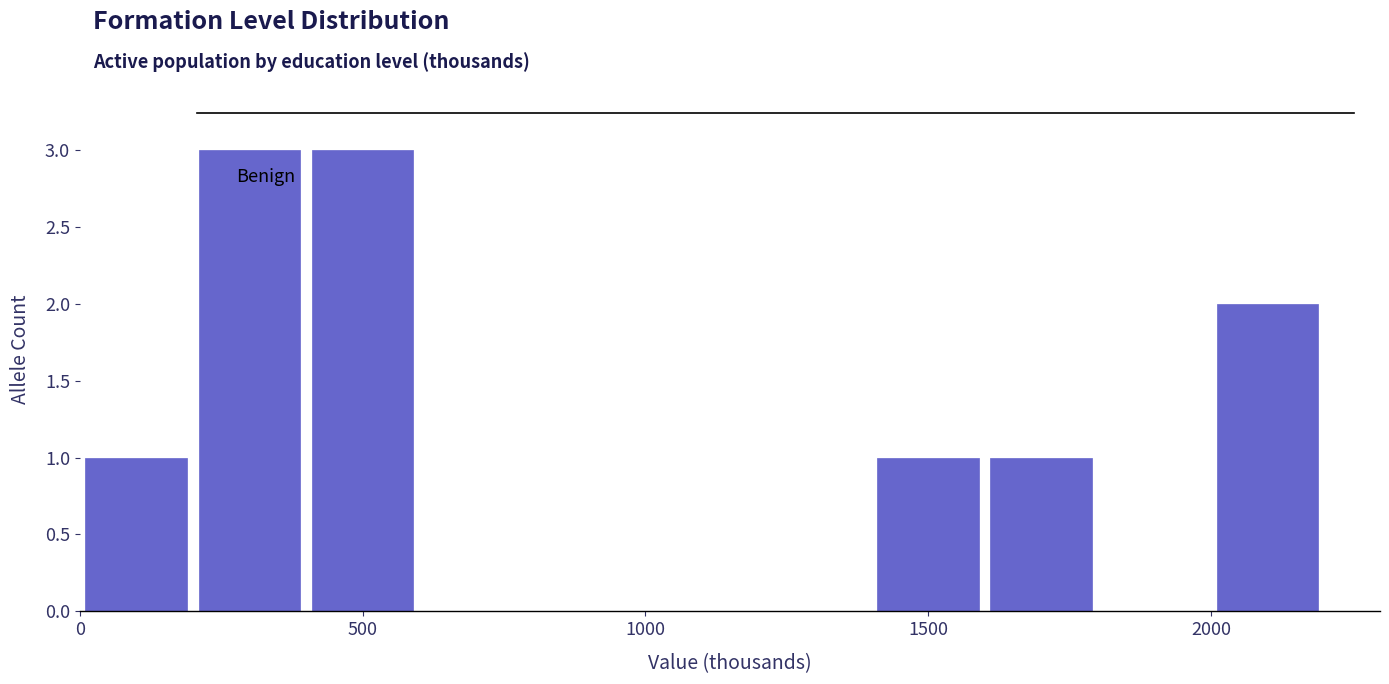

What is the height of the bar covering 200 to 400 on the x-axis? The values are not printed on the chart, so give them approximately, as read against the axis.

3